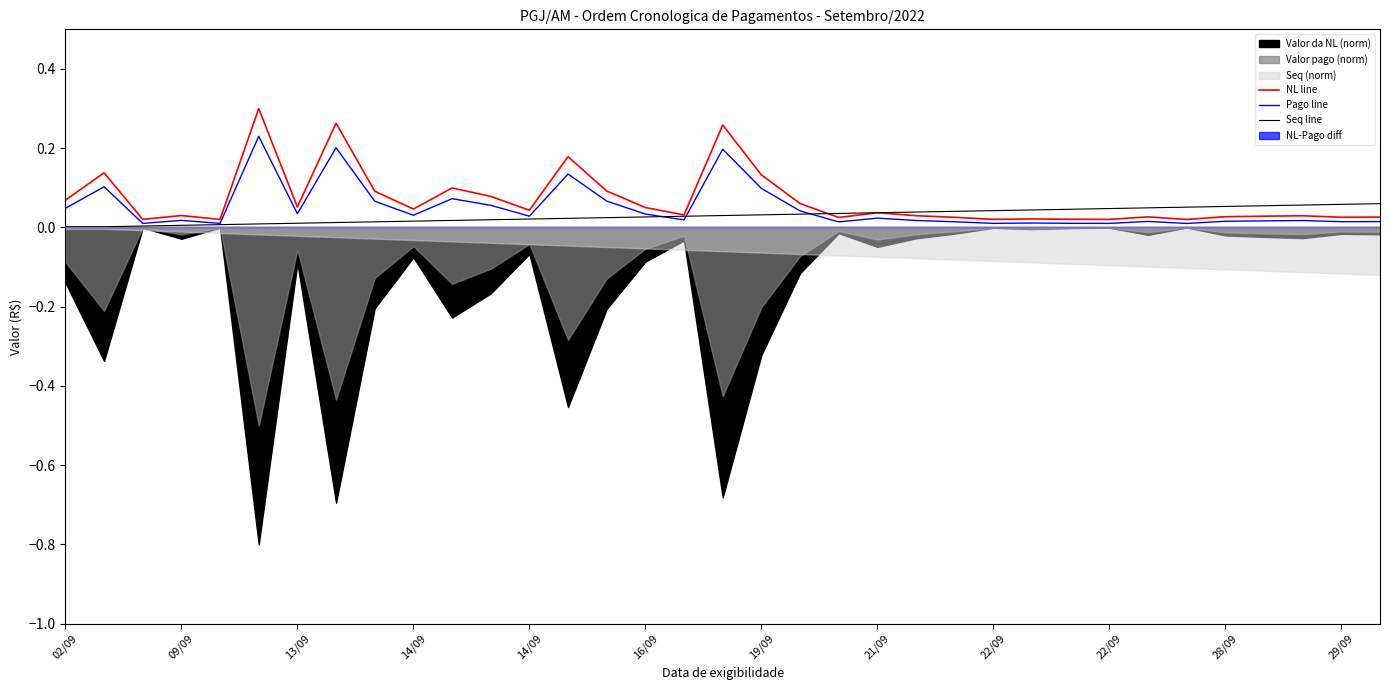

List the series in order of their overall mean, lowest first.

Seq line, Pago line, NL line